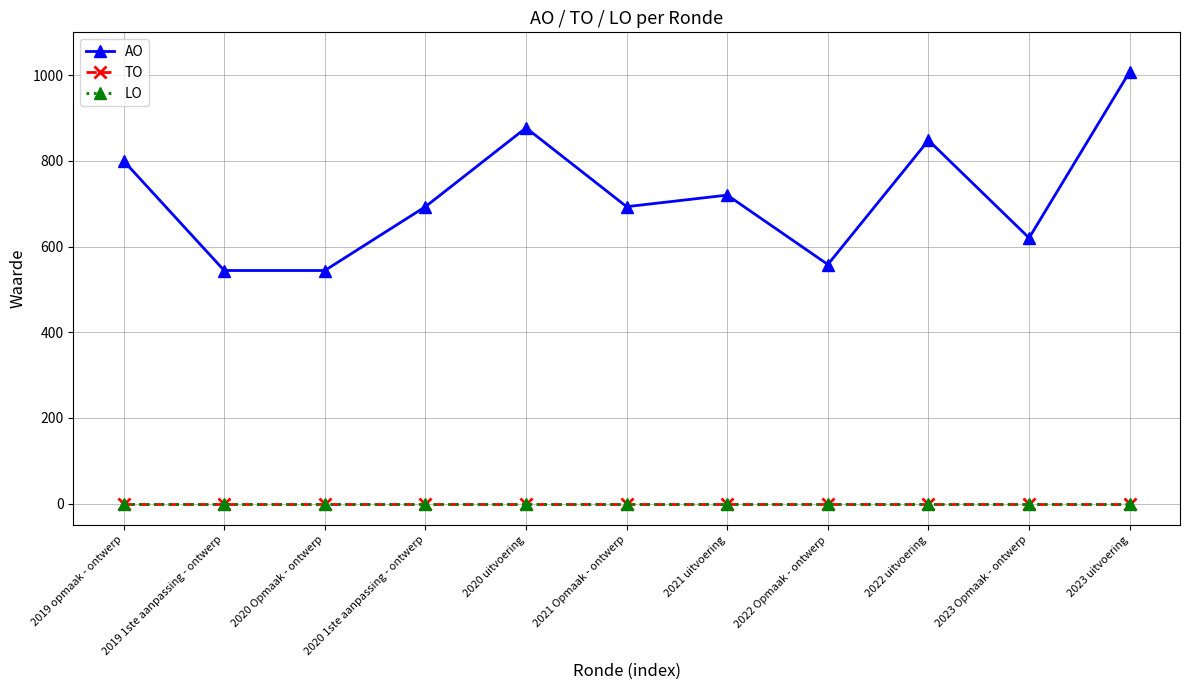

Does the chart have visible grid lines?

Yes